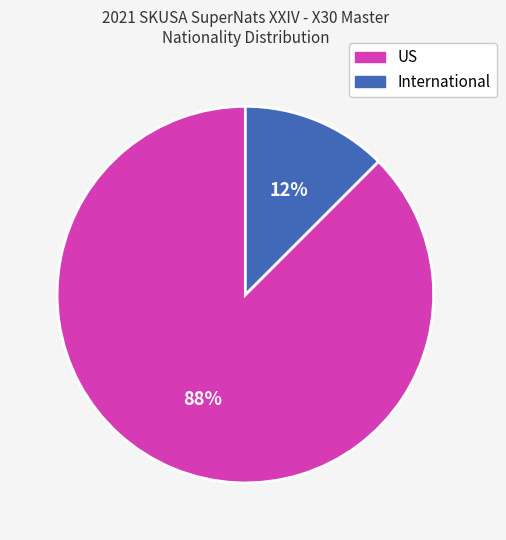

What is the largest slice in the pie chart?

US